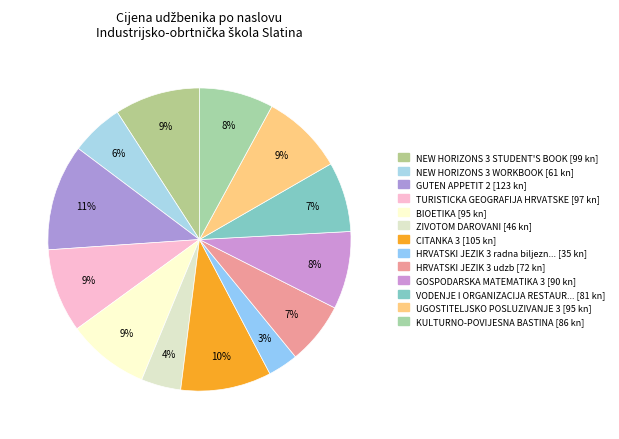

Is there a majority slice in this chart?

No